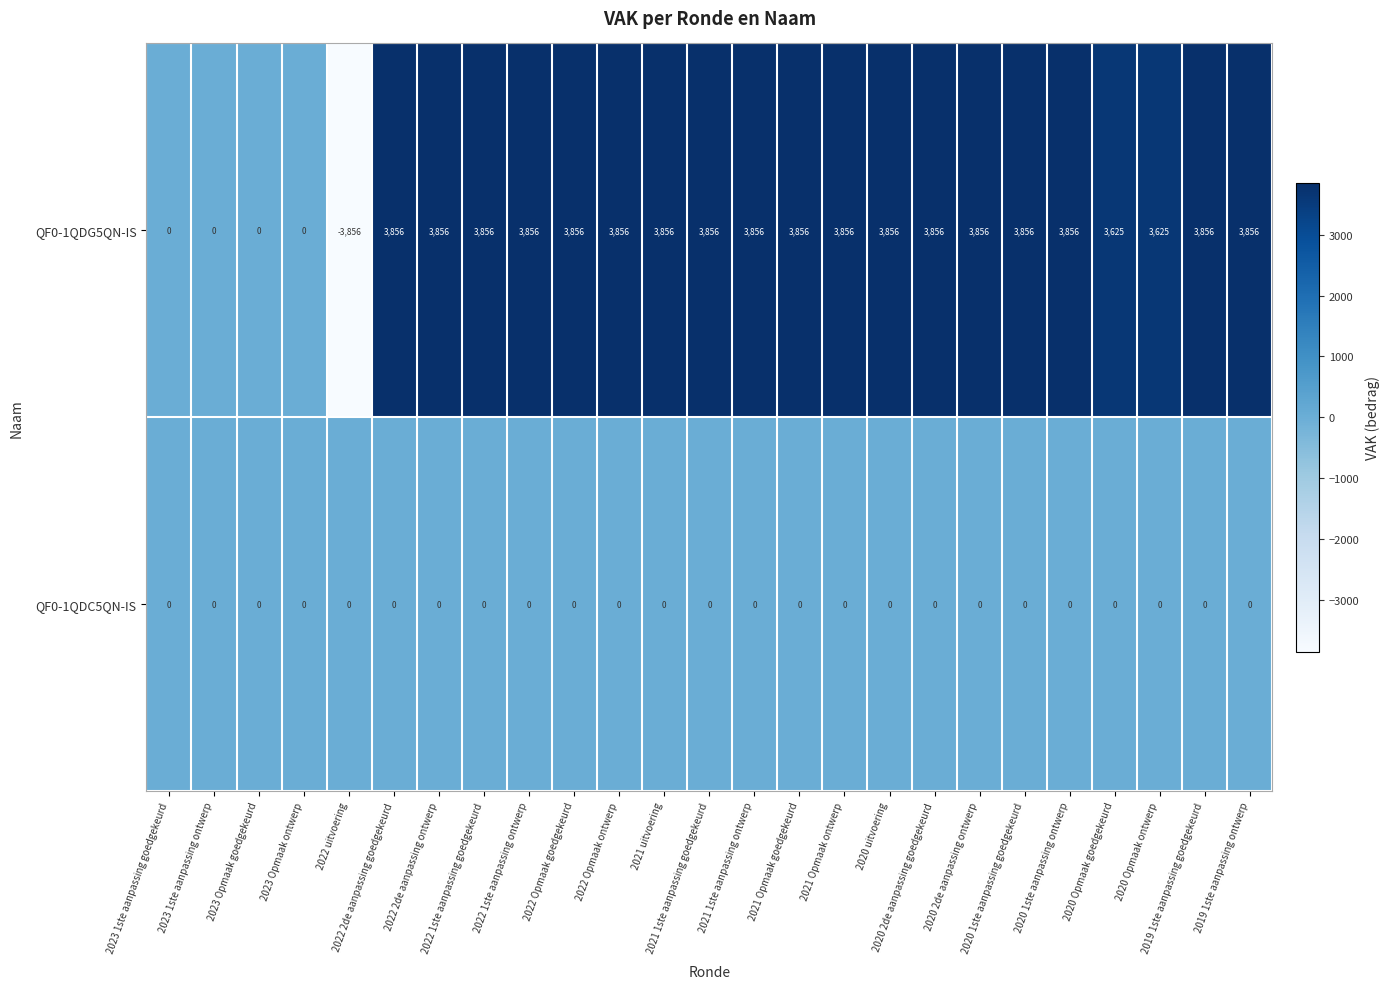

What is the maximum value for QF0-1QDG5QN-IS?

3856